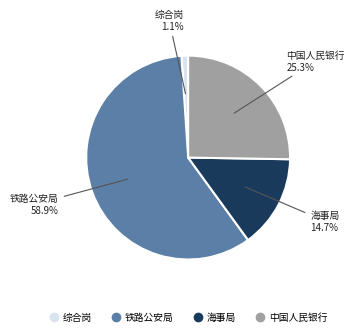

Which slice is the largest?

铁路公安局